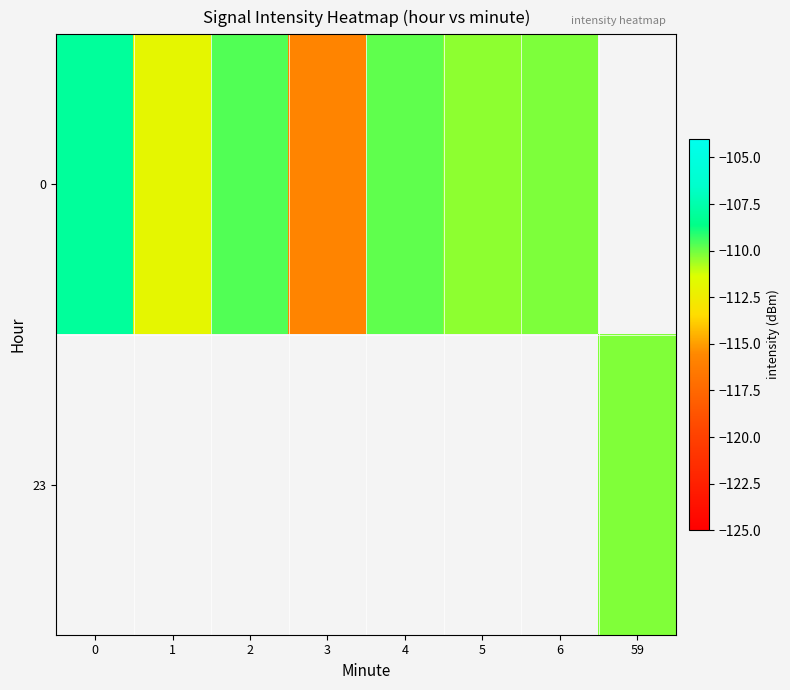

List the series in order of their peak value, highest first.

0, 23